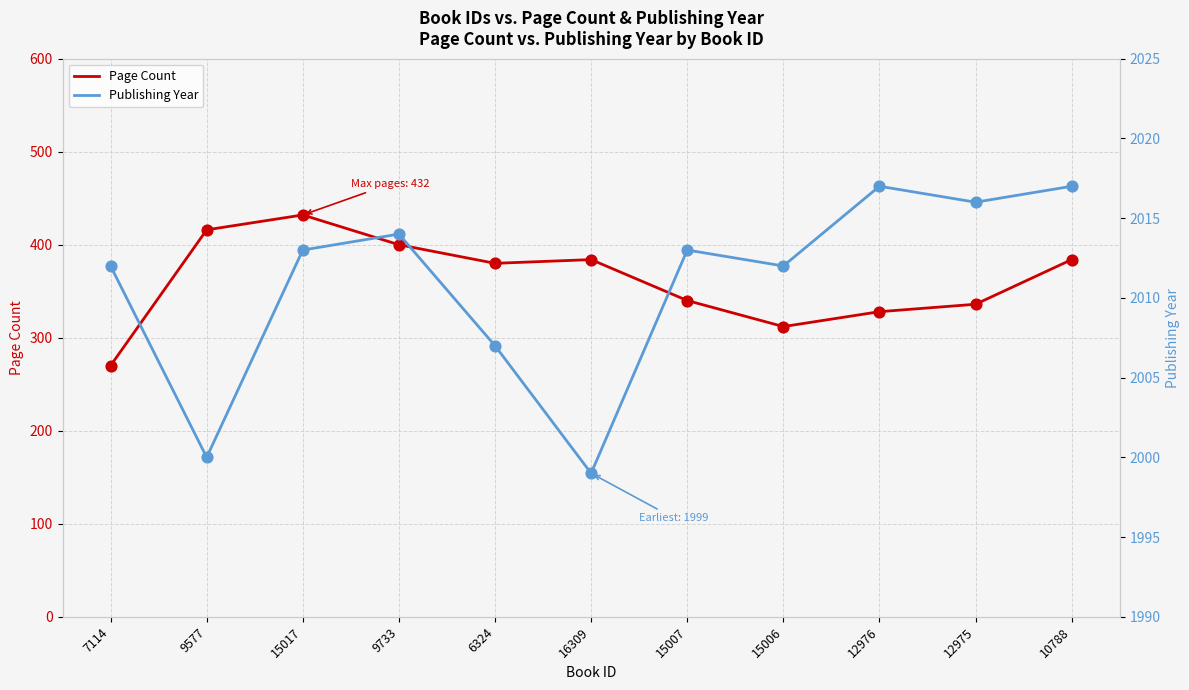

Which series has the largest total across all categories?

Publishing Year